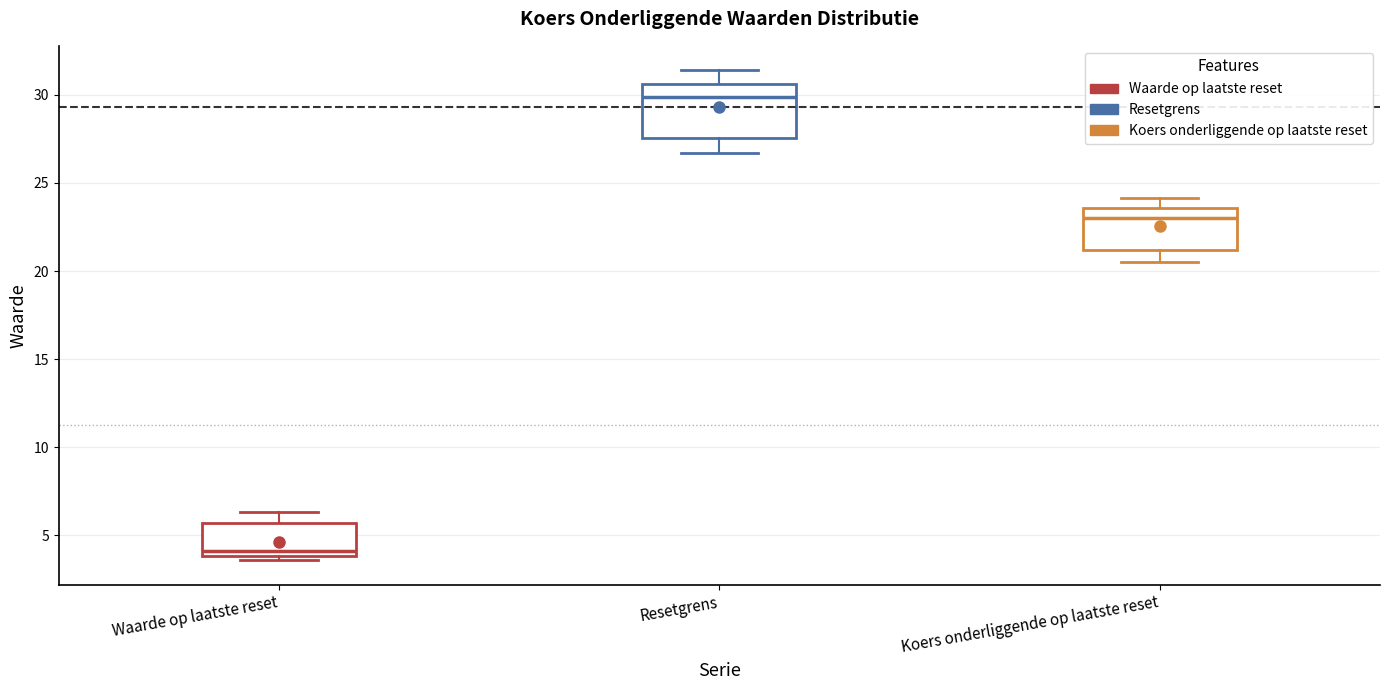

Which box has the lowest median line?

Waarde op laatste reset